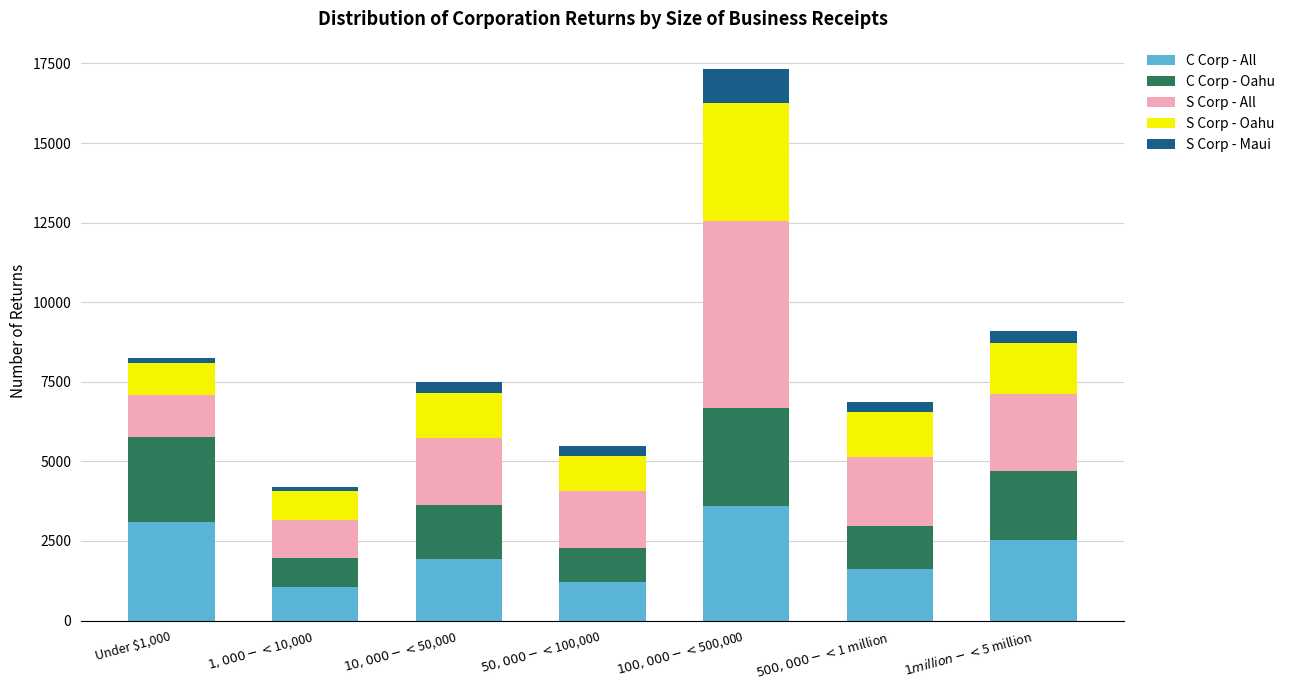

What is the minimum value for C Corp - All?

1057